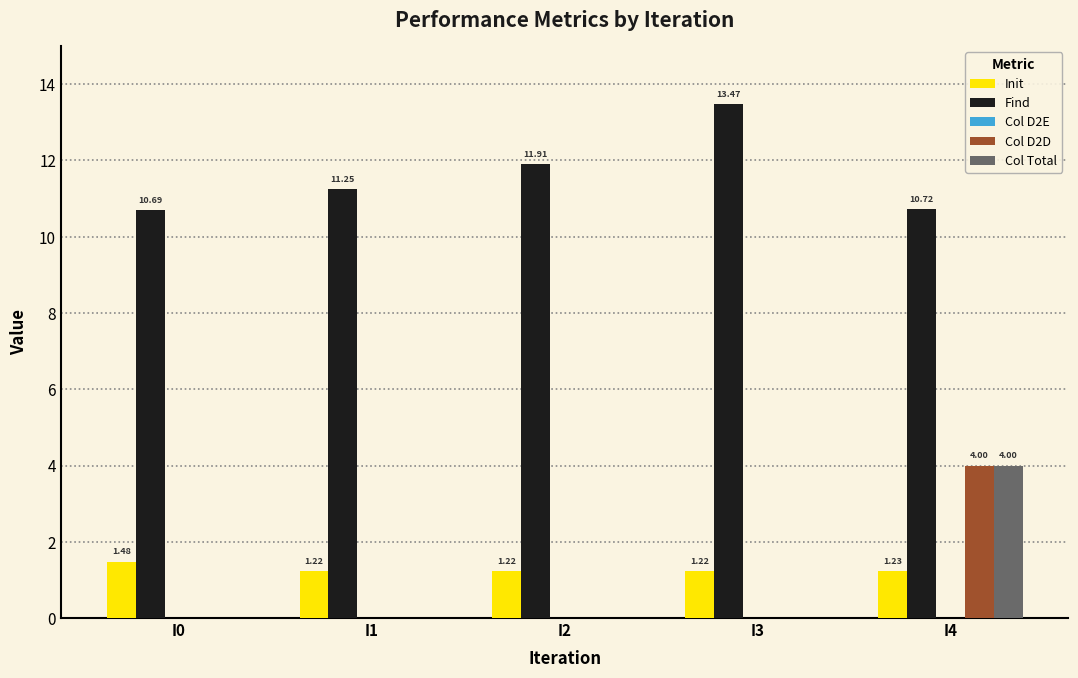

What is the sum of the Init values at I2 and I0?

2.7